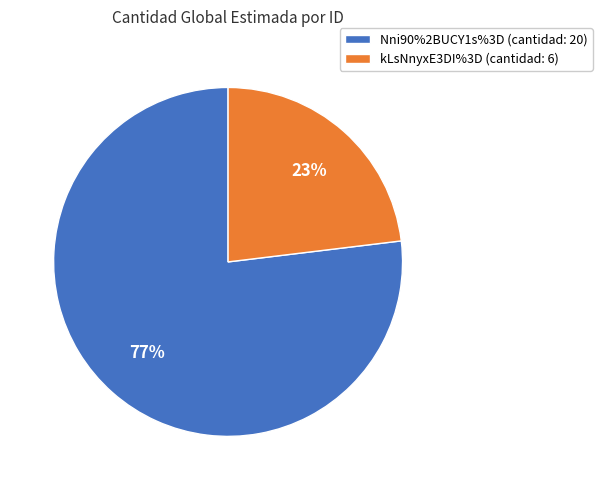

True or false: kLsNnyxE3DI%3D accounts for 23% of the total.

True